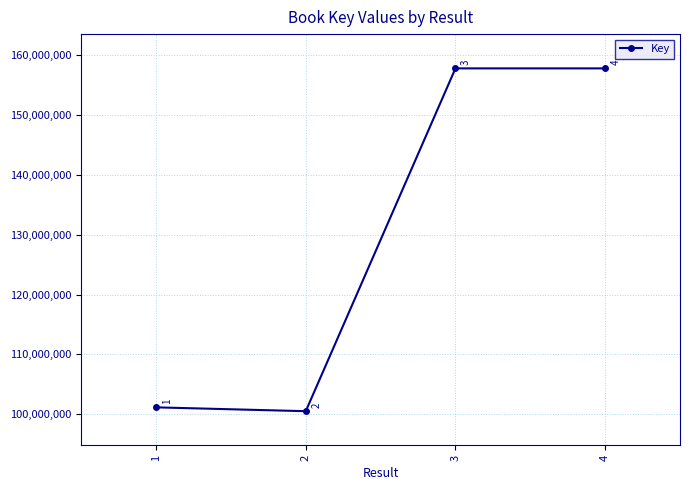

How many values are below 157764948?

2